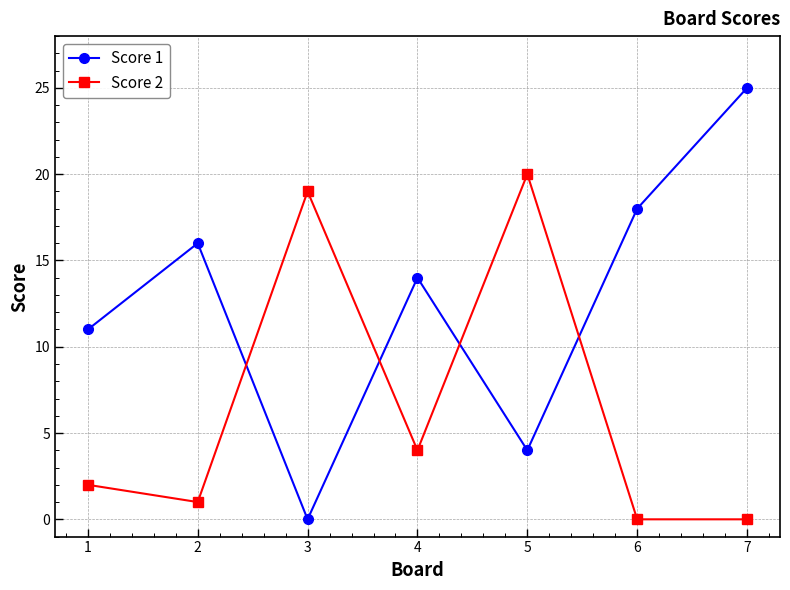

What is the sum of all Score 2 values?

46